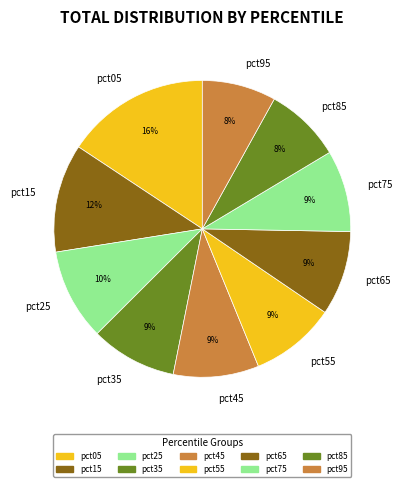

How many slices are in this pie chart?

10